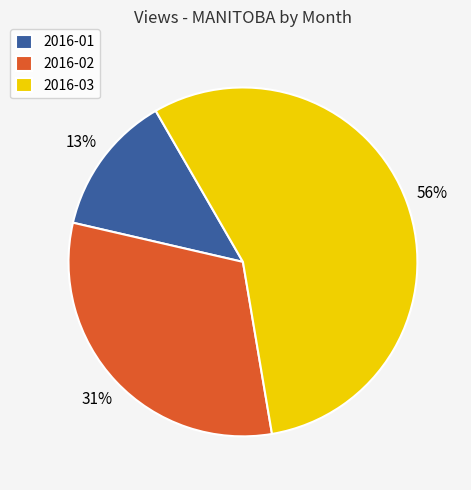

To the nearest percent, what percentage of the pie is 2016-01?

13%